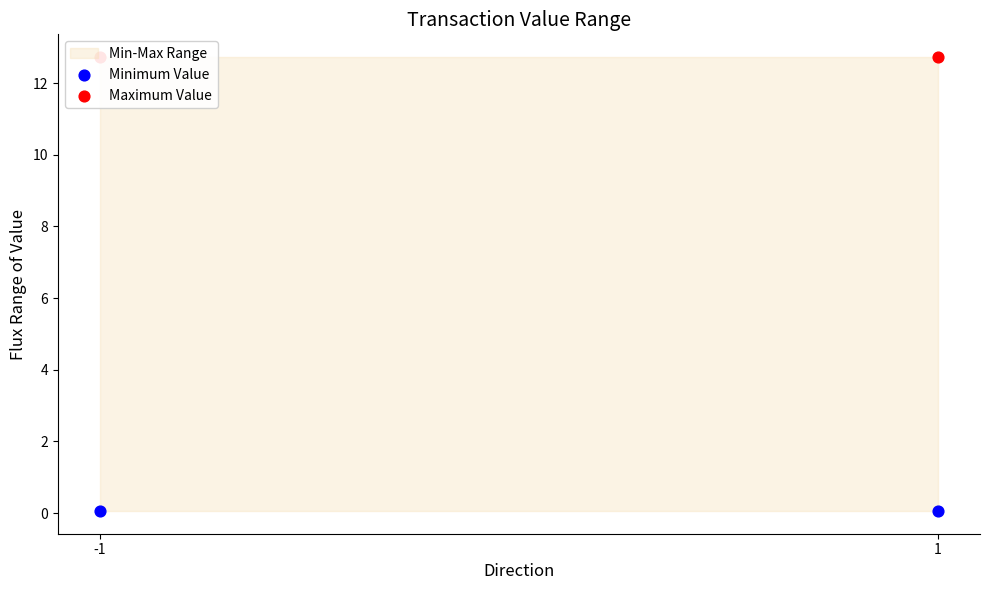

Which series has the largest total across all categories?

Maximum Value